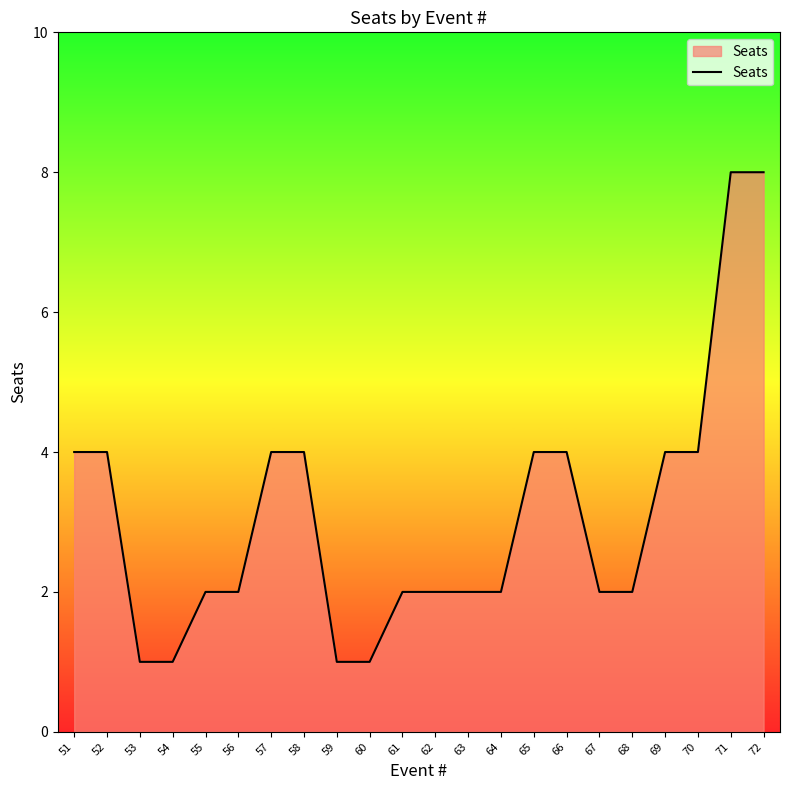

Approximately how many times larger is the value at 69 compared to 67?

2.0